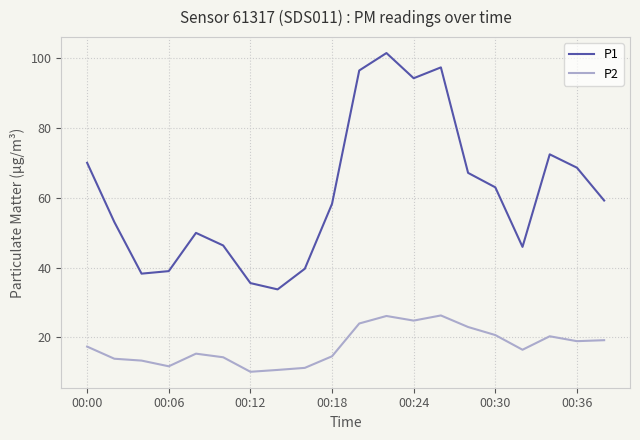

Which series has the largest total across all categories?

P1